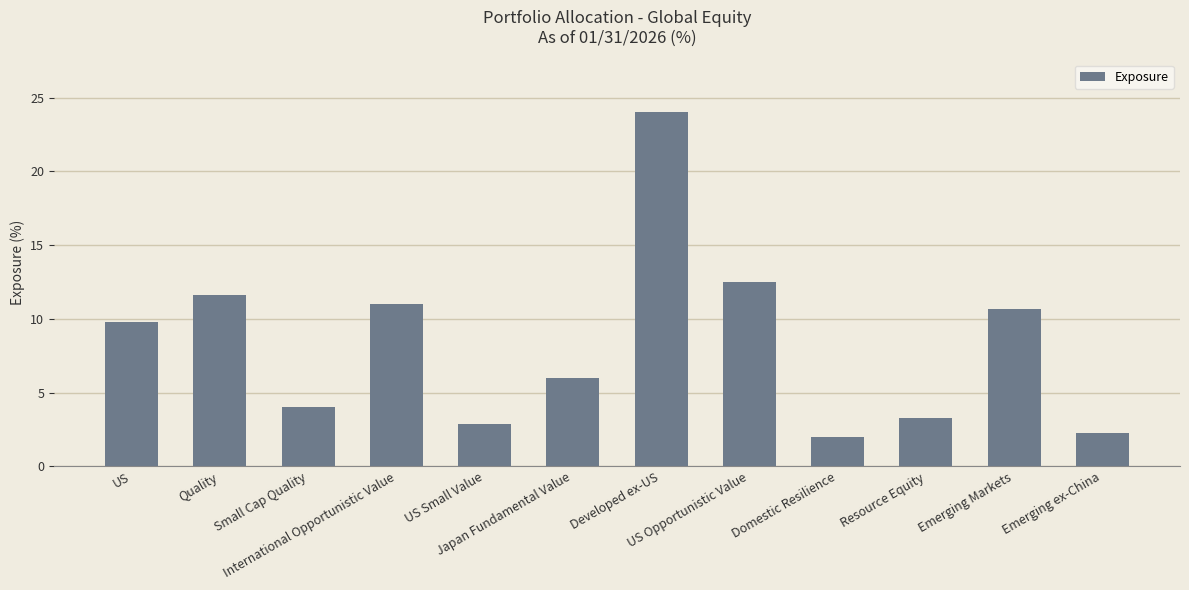

What is the greatest value displayed?

24.0